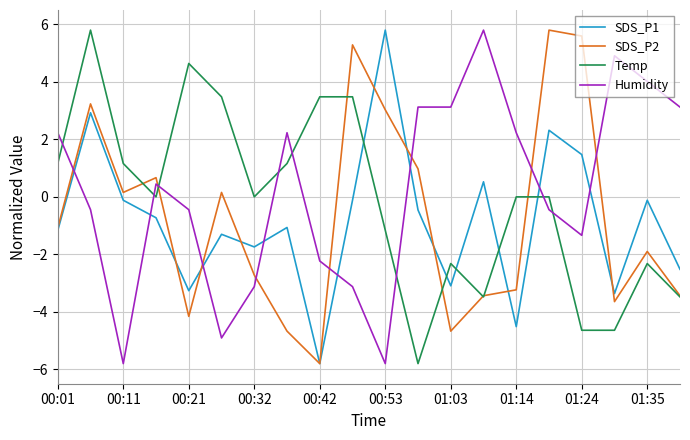

How many intersections are there between SDS_P2 and Humidity?

8